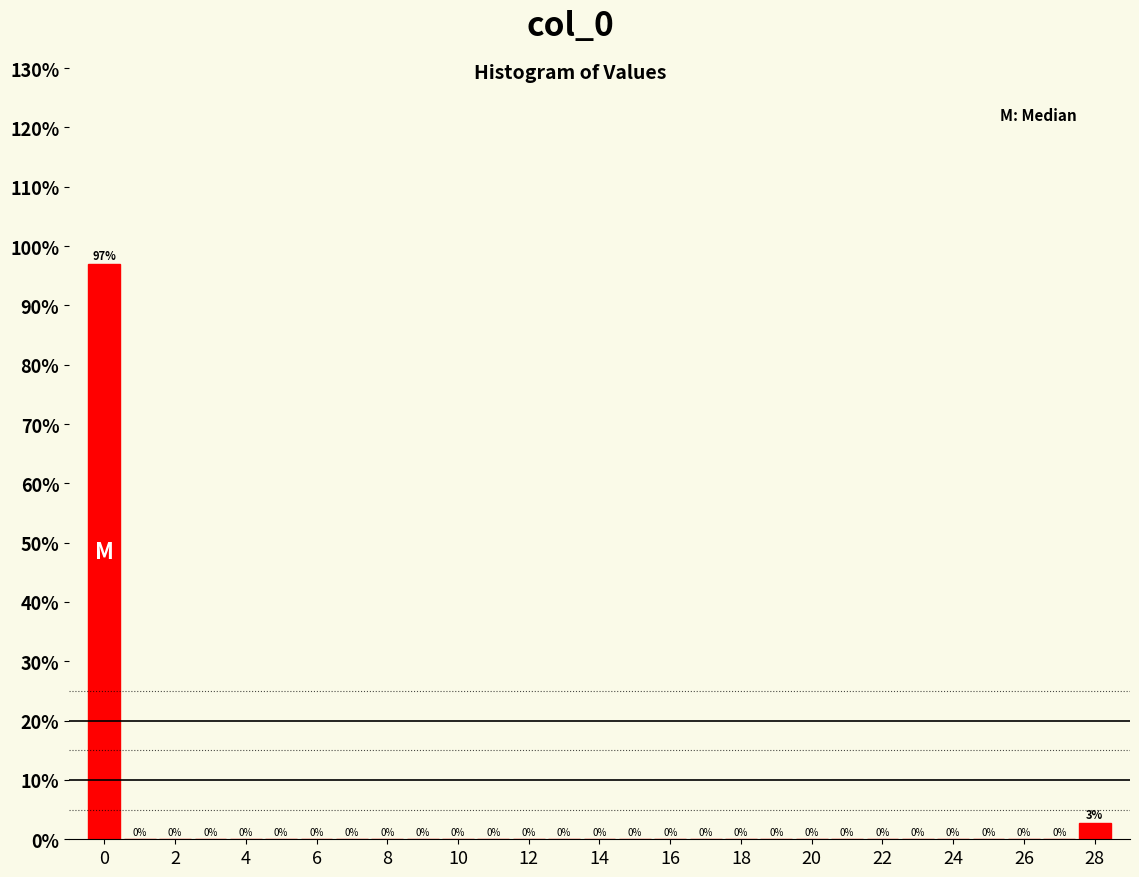

Which range on the x-axis has the tallest bar?

-0.5 to 0.5